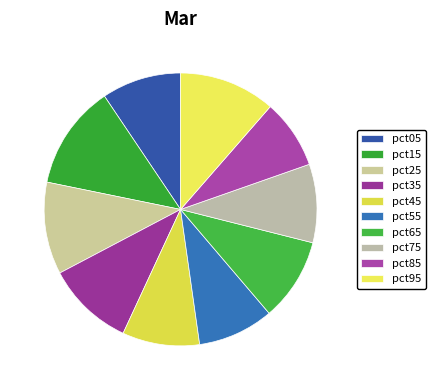

Between pct65 and pct25, which is larger?

pct25